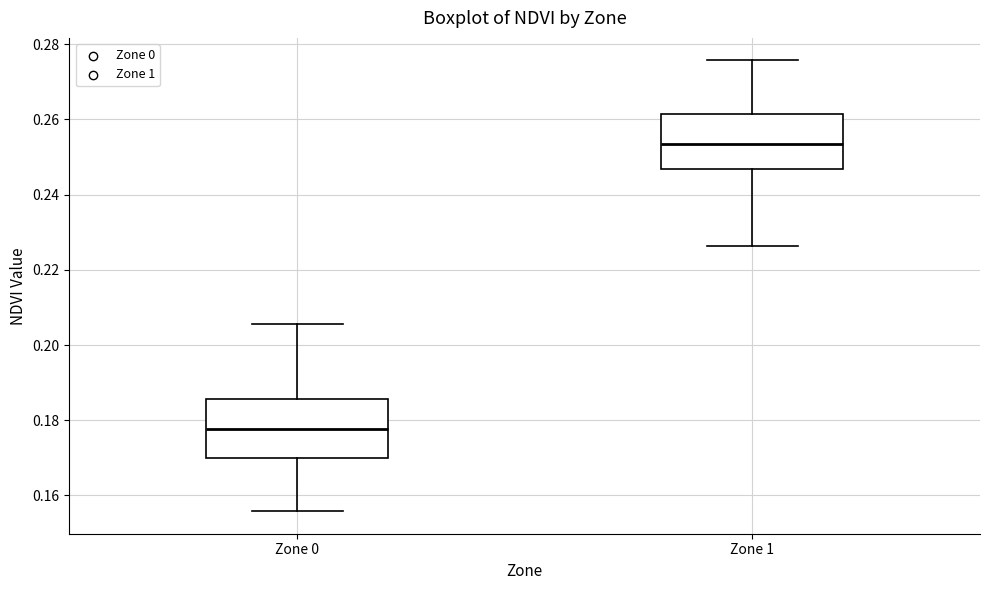

Reading left to right, read every box against the y-axis: the position of its median line, the range the box covers, and the ends of its whiskers. The values are not printed on the chart, so give them approximately, as read against the axis.

Zone 0: median 0.178, box 0.170 to 0.186, whiskers 0.156 to 0.206
Zone 1: median 0.254, box 0.246 to 0.262, whiskers 0.226 to 0.276